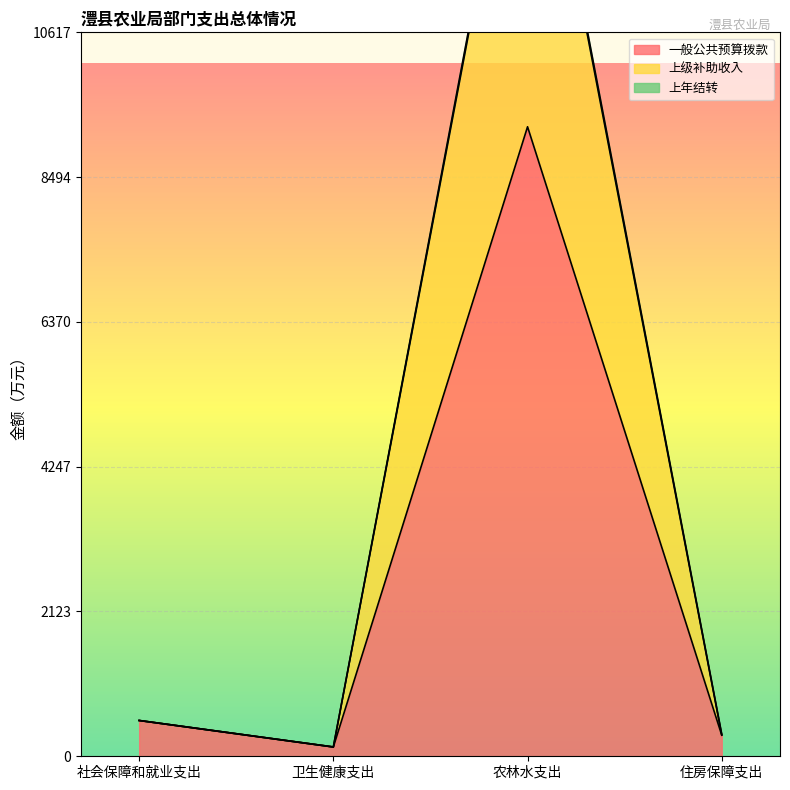

At which label does 上年结转 first exceed 524?

社会保障和就业支出